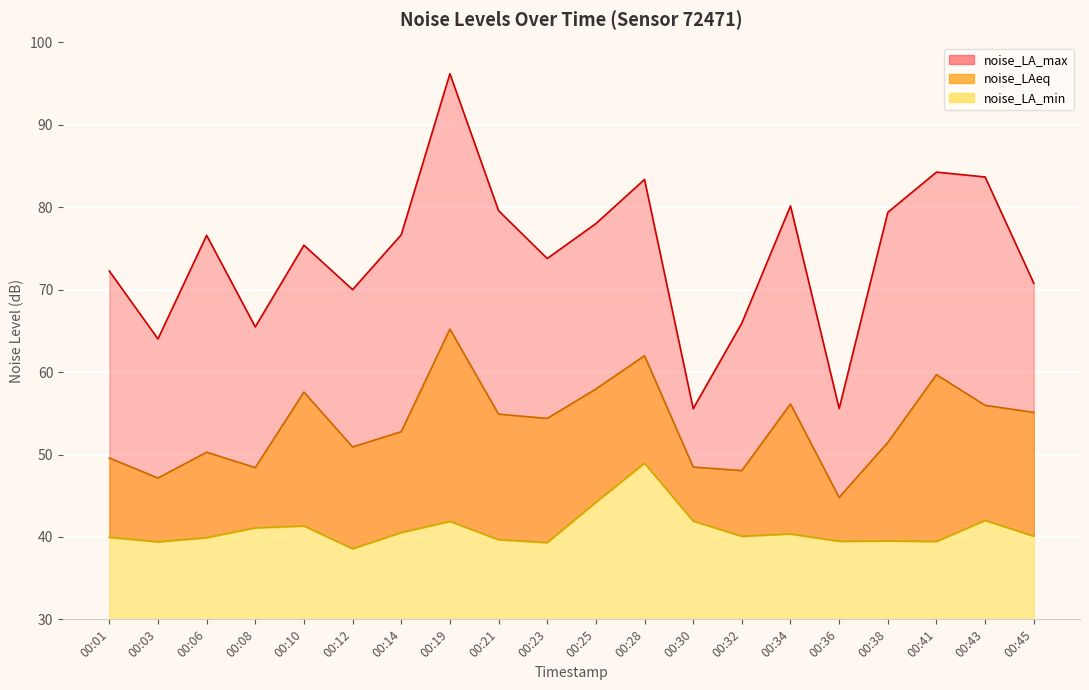

True or false: noise_LAeq has a value of 92.0 at 00:10.

False